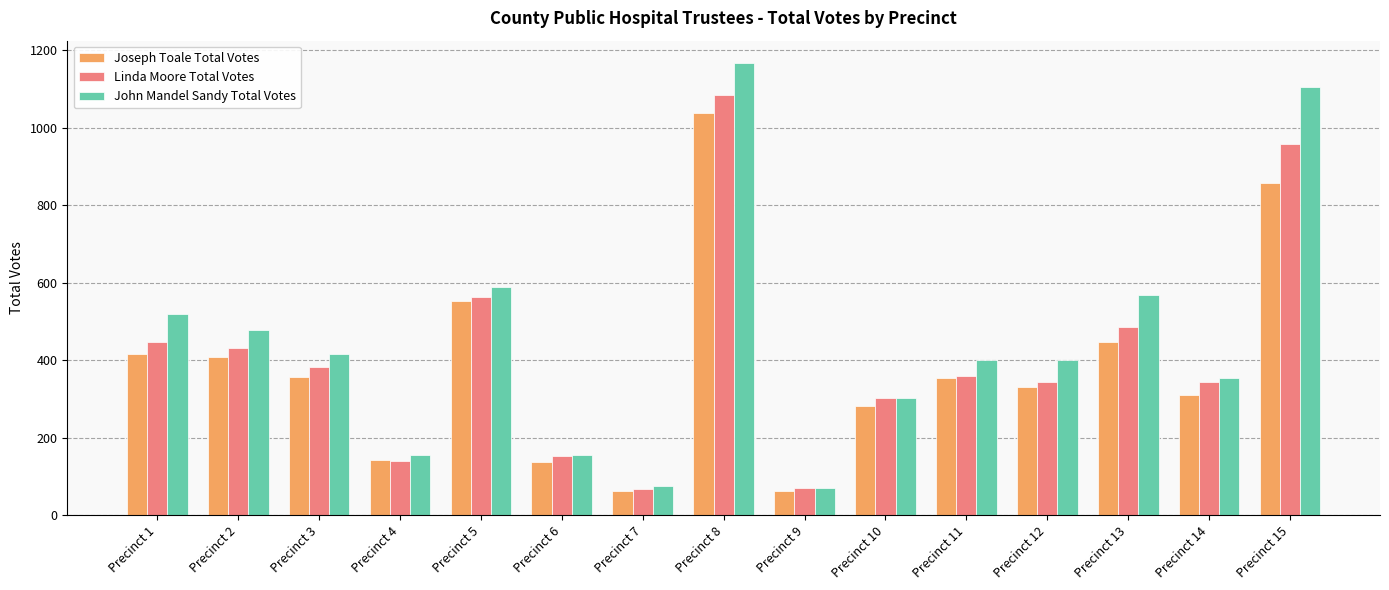

At Precinct 1, list the series in order from largest to smallest.

John Mandel Sandy Total Votes, Linda Moore Total Votes, Joseph Toale Total Votes